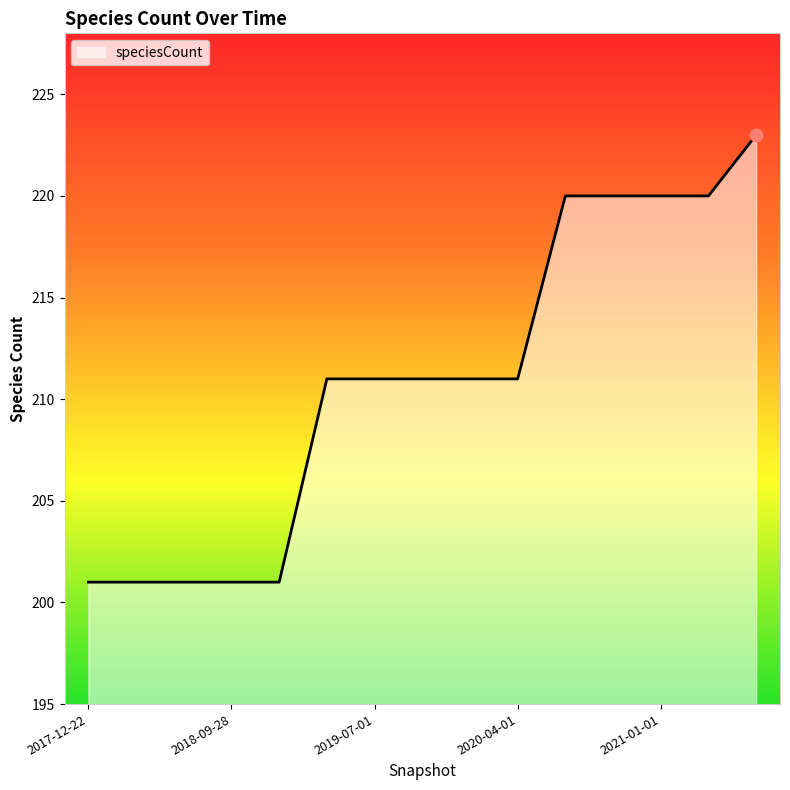

What is the minimum value shown in the chart?

201